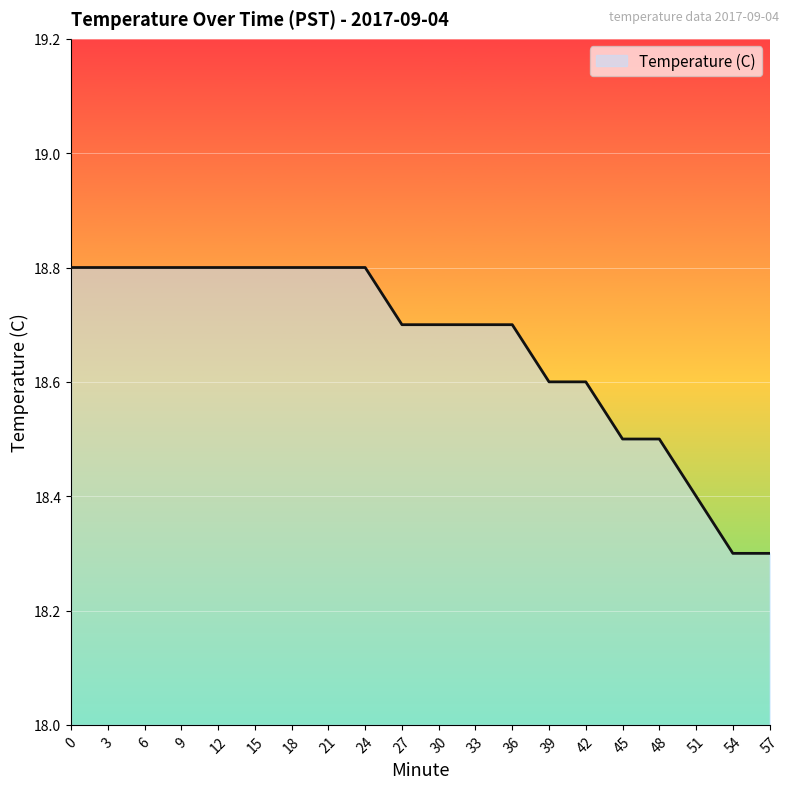

How many distinct data groups are displayed?

1